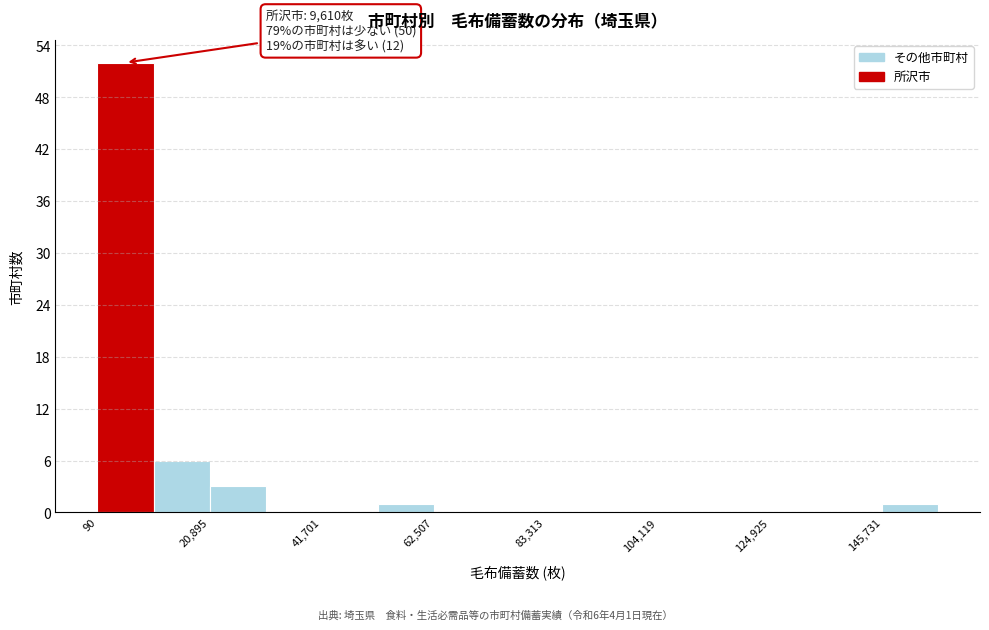

Around what value on the x-axis is the tallest bar? Give the approximate position of its centre, as read against the axis.

5000